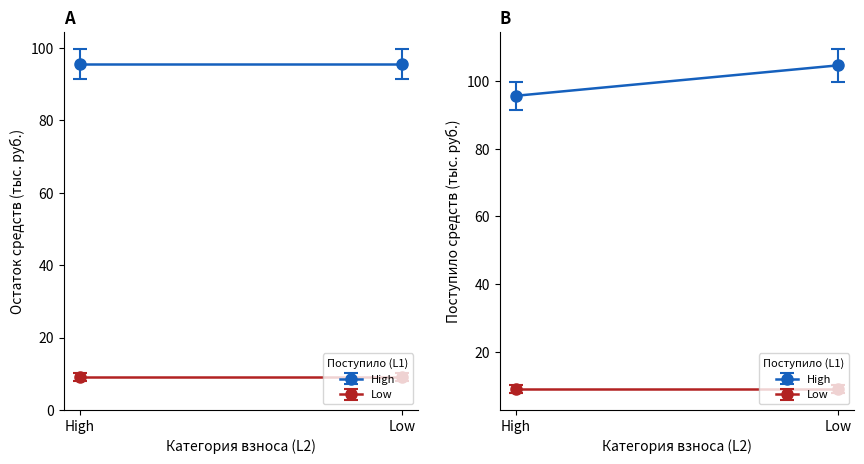

Is the value of Поступило всего at сверх минимального взноса greater than the value of Остаток конец at сверх минимального взноса?

No